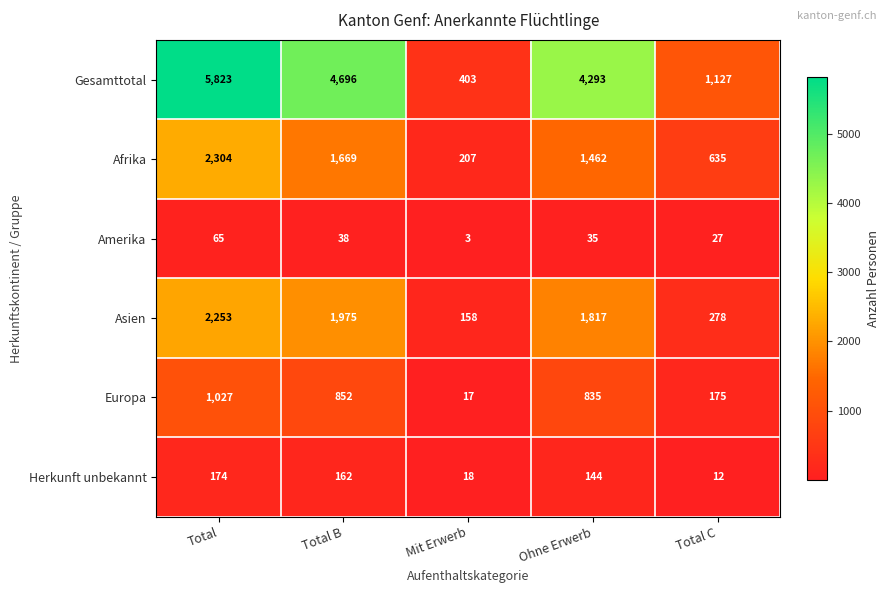

What is the difference between the maximum and minimum values in the Gesamttotal series?

5420